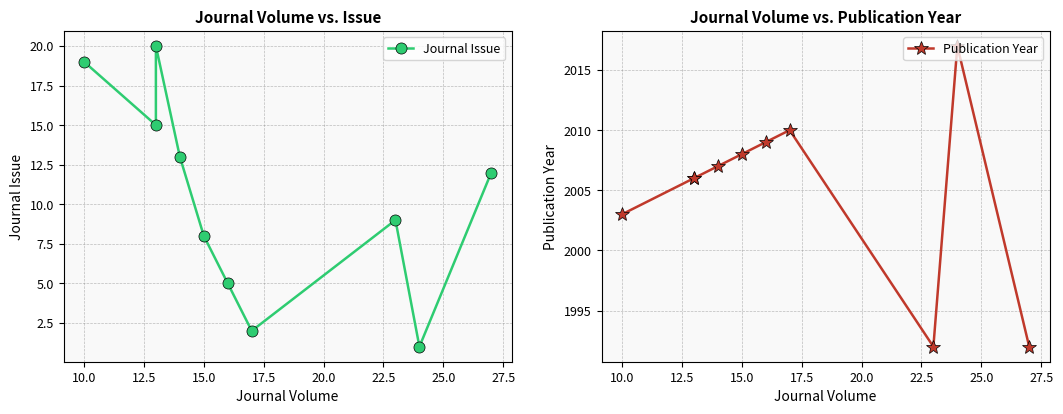

Rank the series at 15.0 from lowest to highest value.

Journal Issue, Publication Year